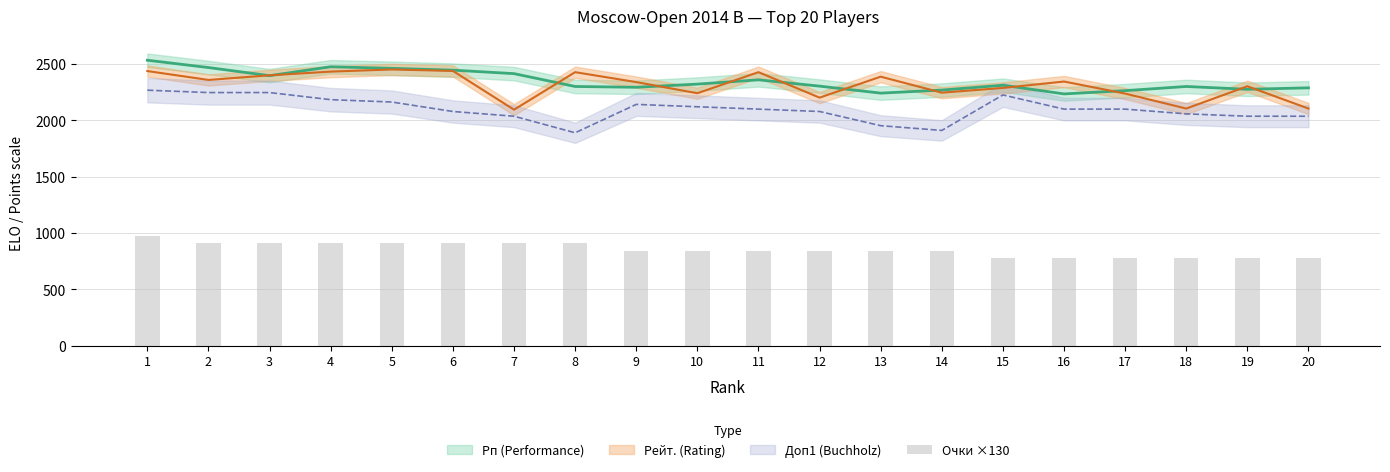

What is the change in value from 5 to 19?

-130